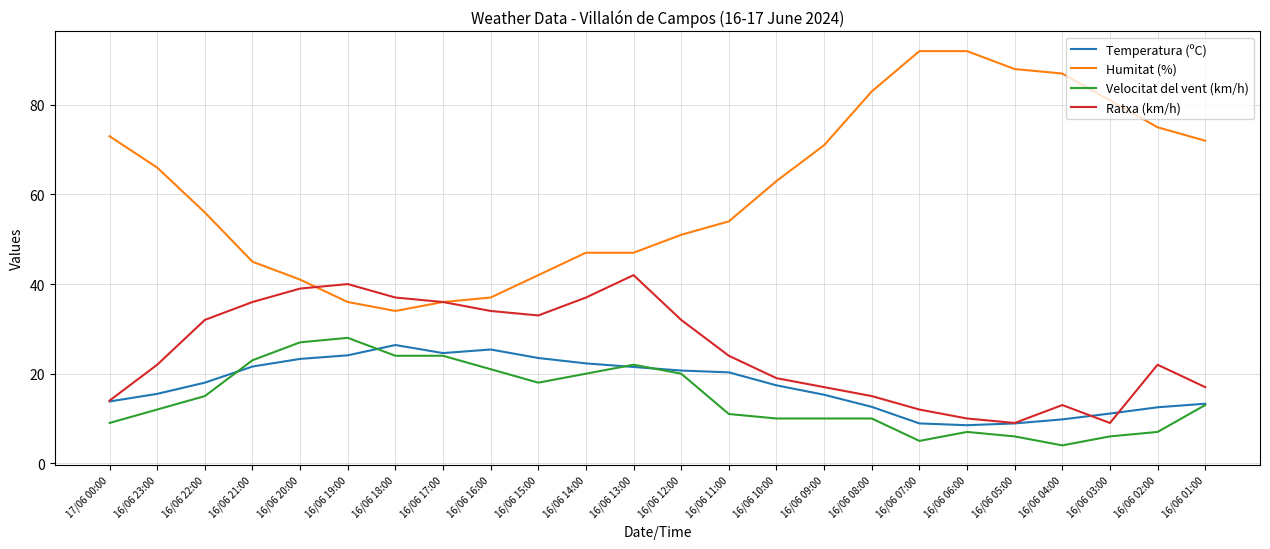

What is the sum of all Ratxa (km/h) values?

601.0